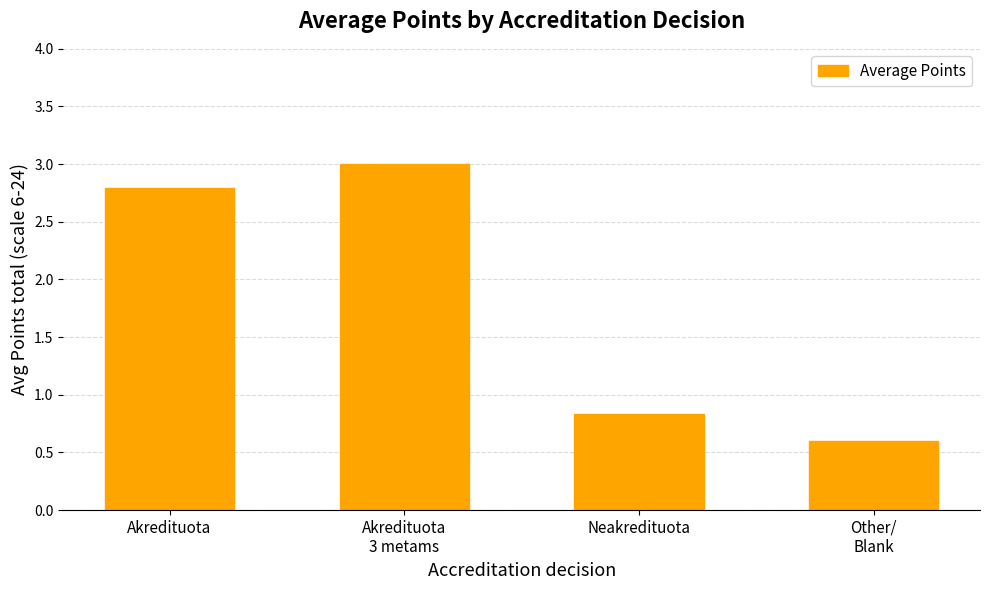

Between Neakredituota and Other/
Blank, which is larger?

Neakredituota